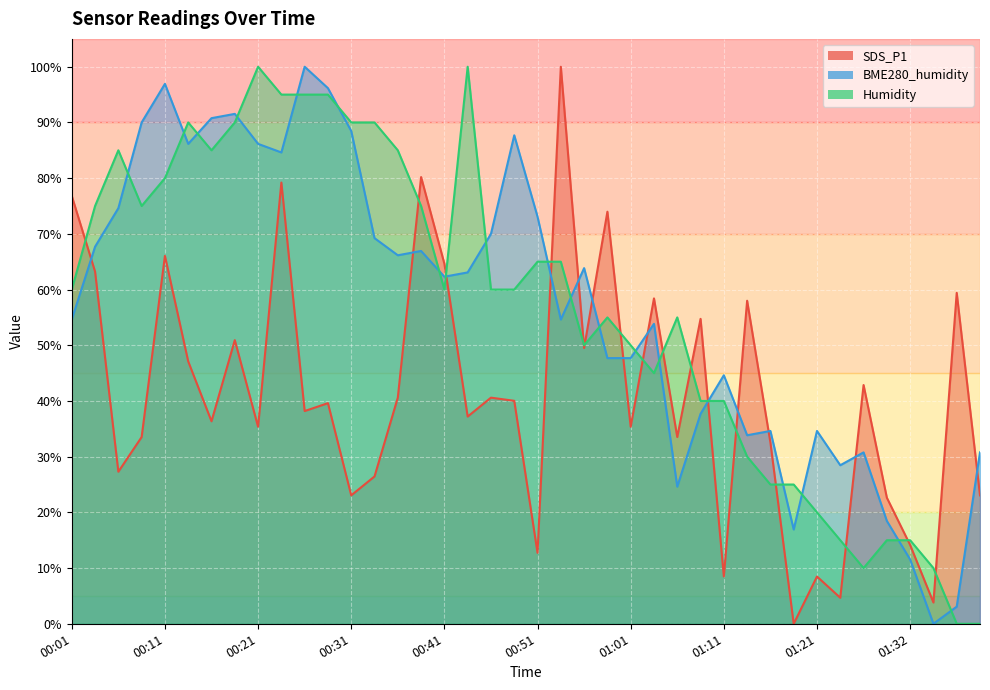

What is the label of the 16th point from the right?

01:01